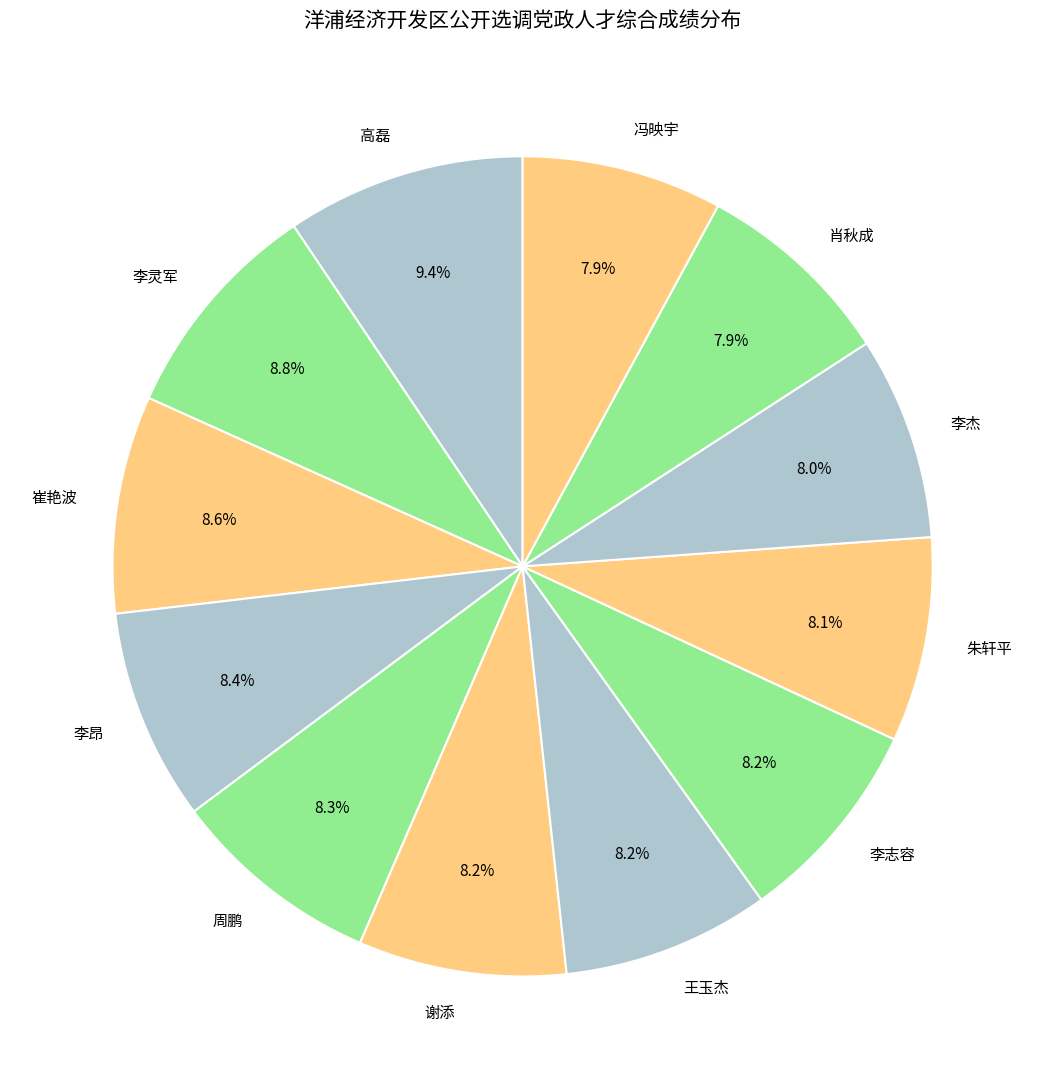

Is the sum of 周鹏 and 王玉杰 greater than half?

No